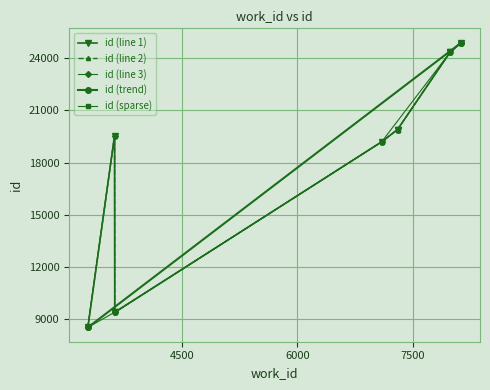

At which label is the value closest to 16711?

7097